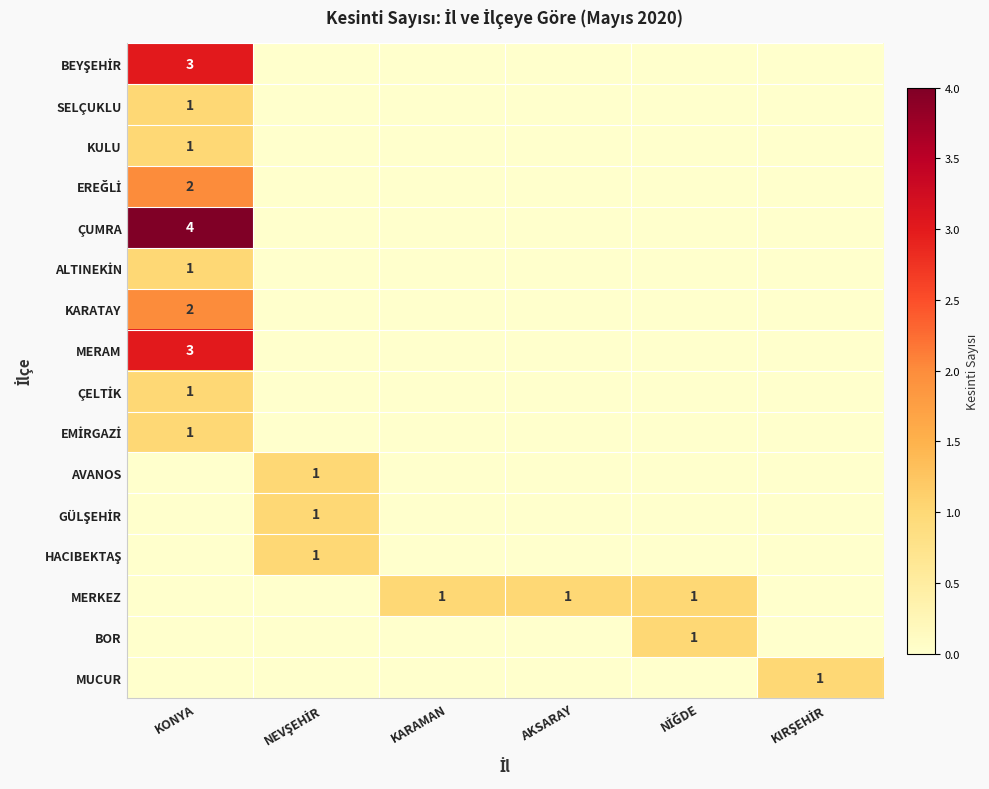

The MERKEZ series shows 1 at KONYA. True or false?

False